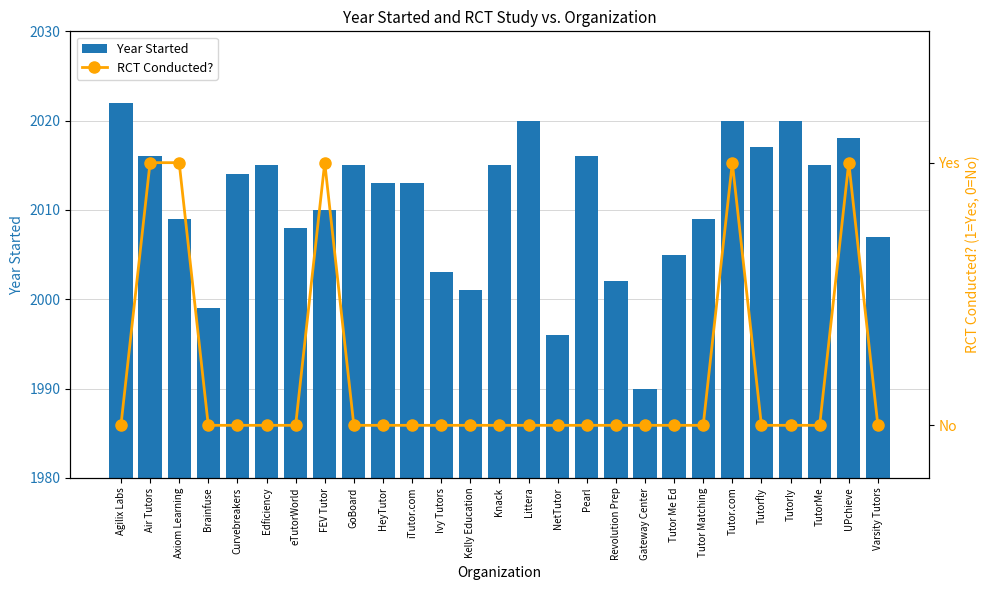

The RCT Conducted? series shows 0 at Pearl. True or false?

True